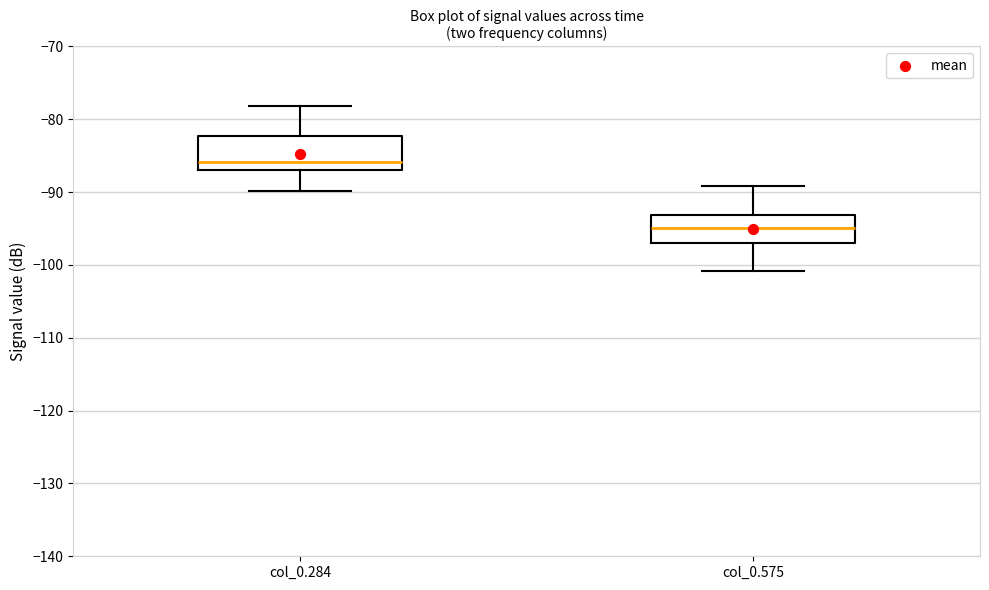

Reading left to right, read every box against the y-axis: the position of its median line, the range the box covers, and the ends of its whiskers. The values are not printed on the chart, so give them approximately, as read against the axis.

col_0.284: median -86, box -87 to -82, whiskers -90 to -78
col_0.575: median -95, box -97 to -93, whiskers -101 to -89